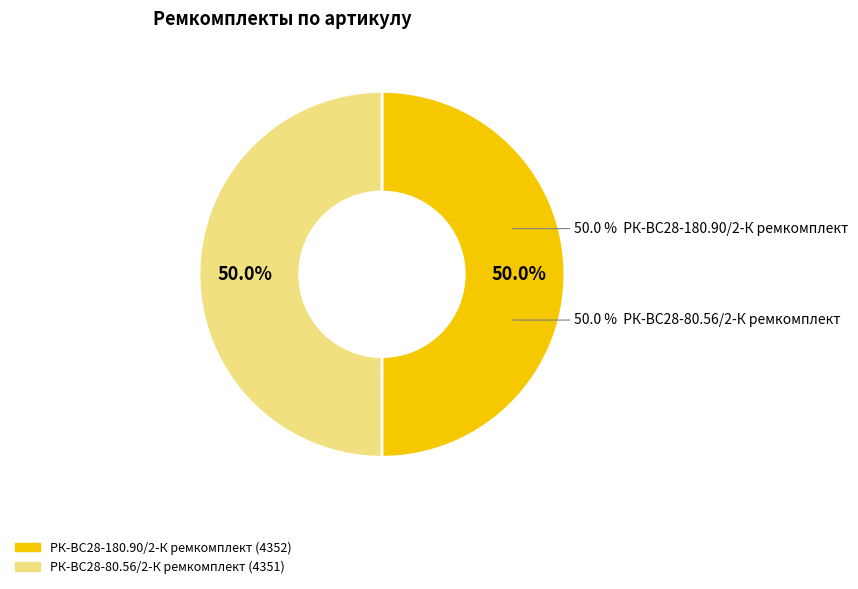

Is it true that РК-ВС28-80.56/2-К ремкомплект is 38% of the pie?

False